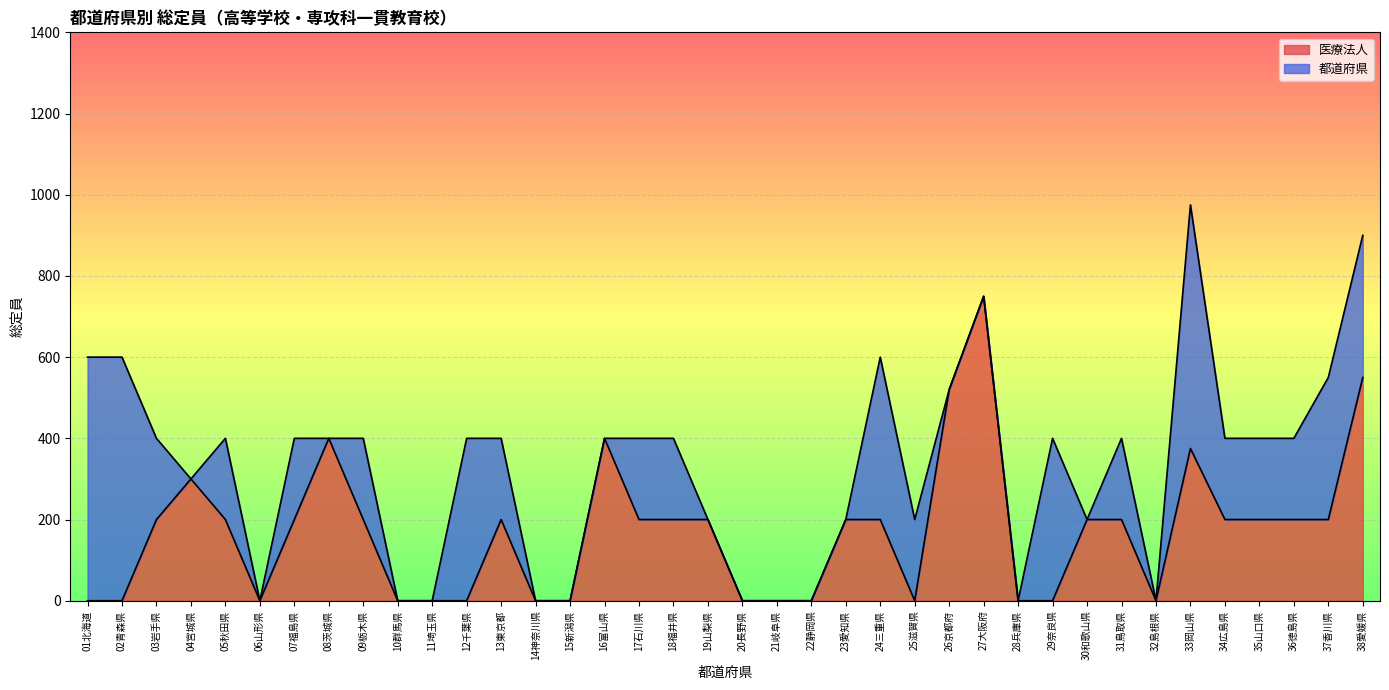

Count the number of categories in the chart.

38